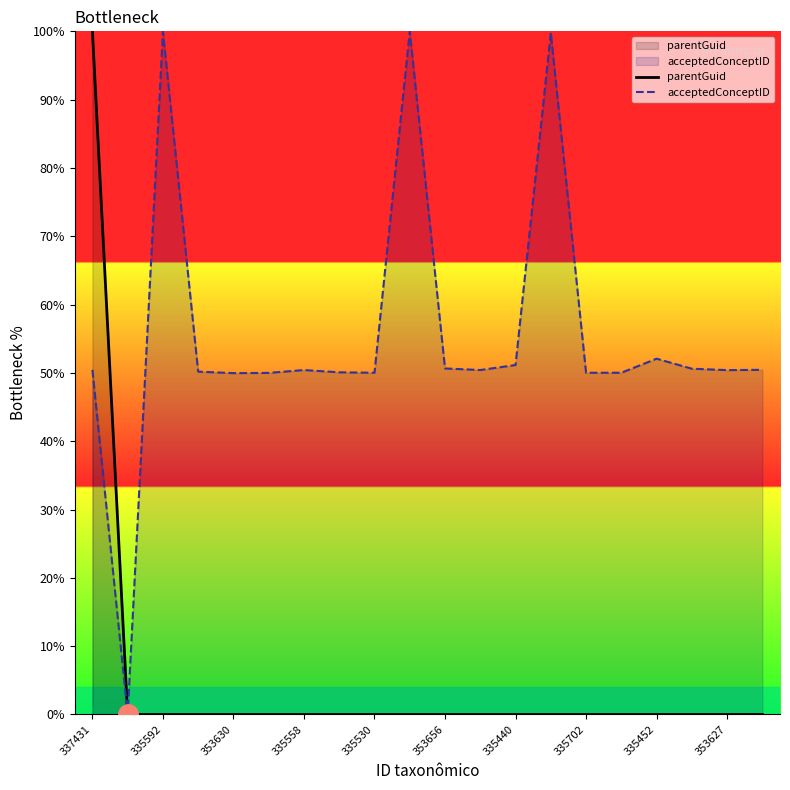

List the series in order of their overall mean, lowest first.

parentGuid, acceptedConceptID